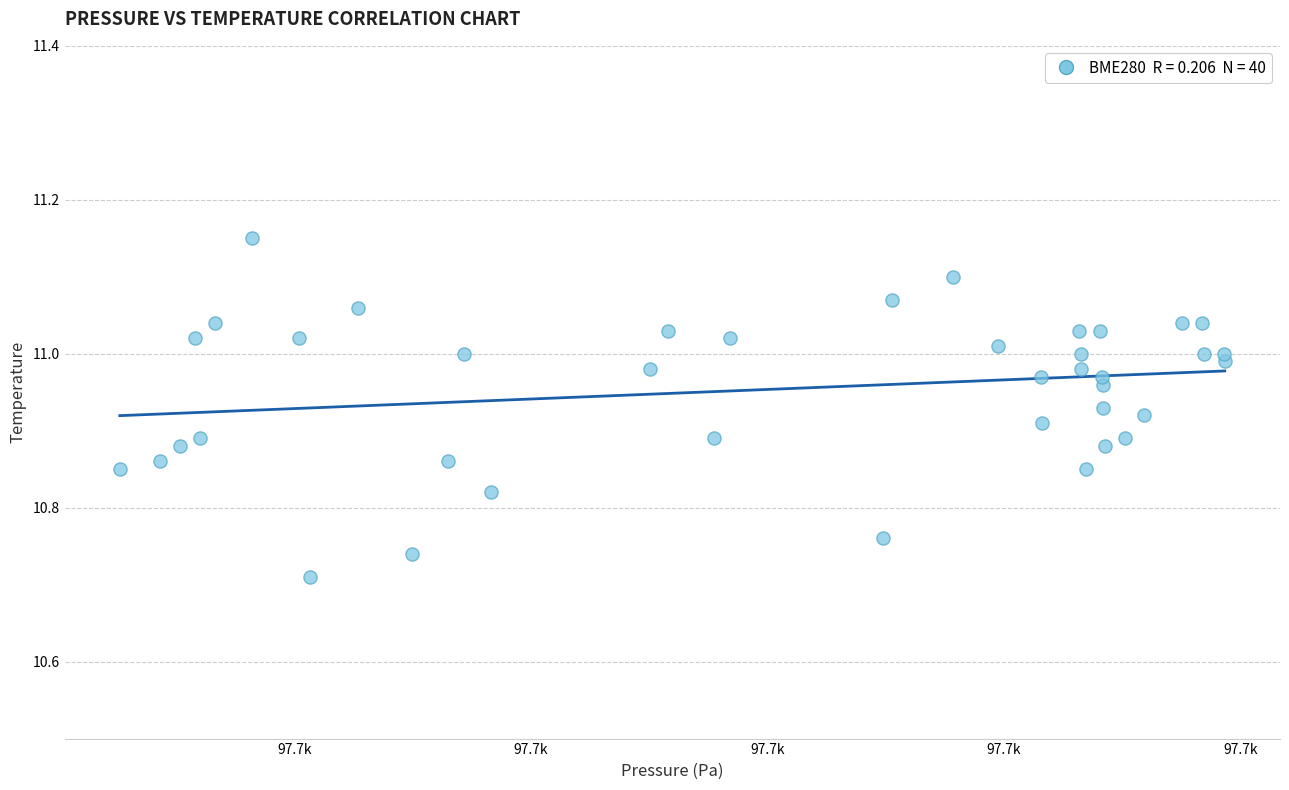

What is the range of X values (max minus min)?

46.7